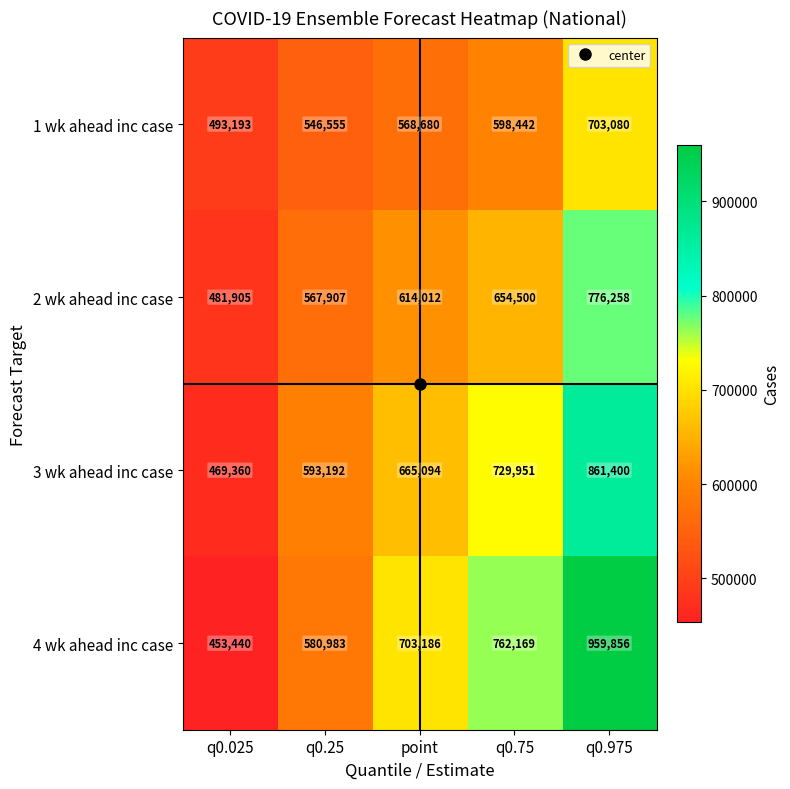

What is the spread (max minus min) of values at point?

134506